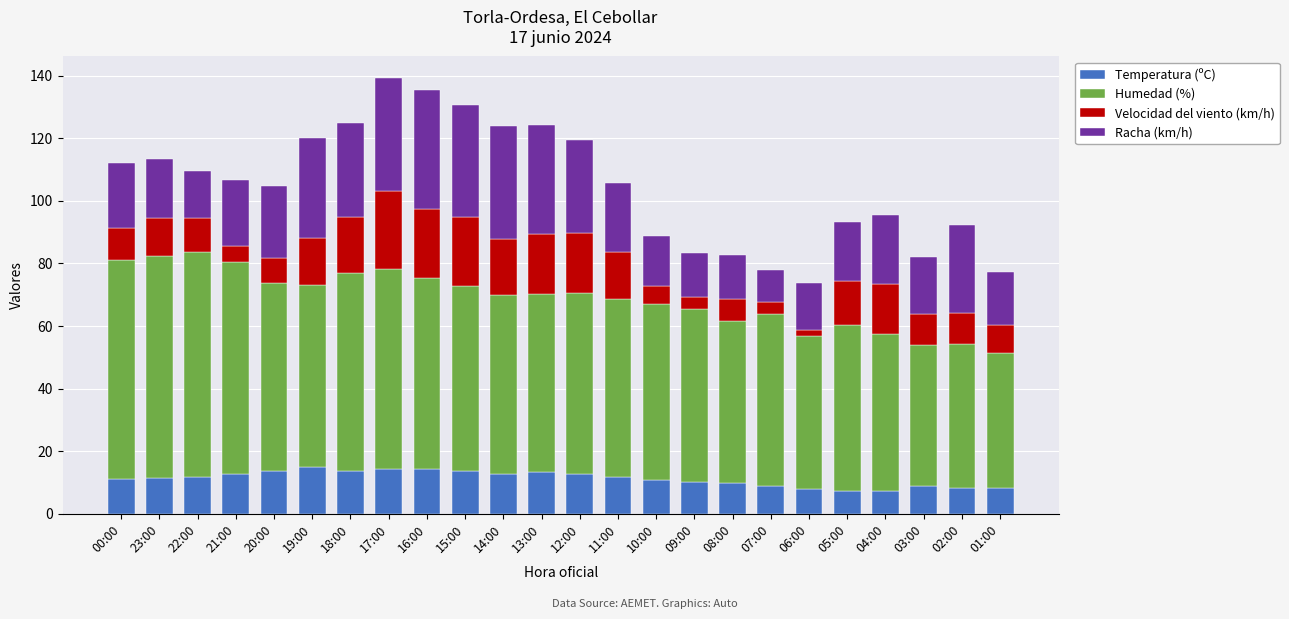

What is the sum of all Temperatura (ºC) values?

270.0